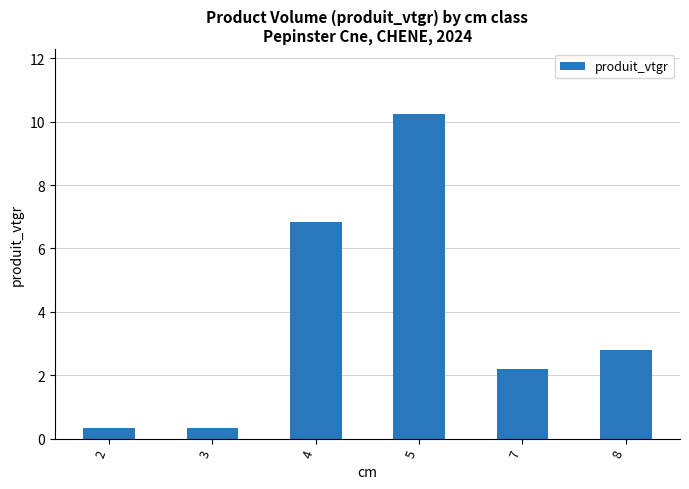

Which label corresponds to the largest value in the chart?

5